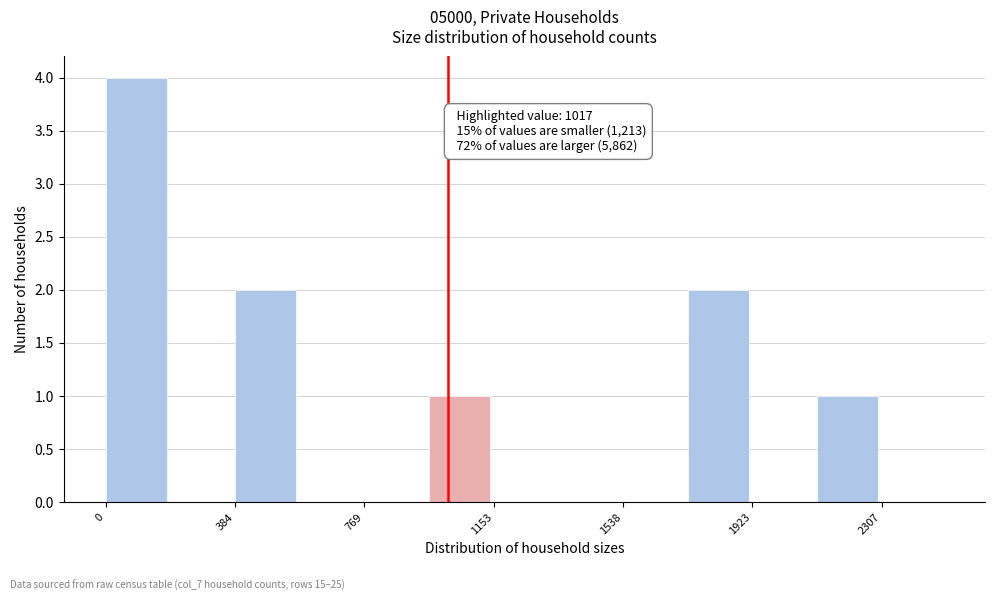

Around what value on the x-axis is the tallest bar? Give the approximate position of its centre, as read against the axis.

100